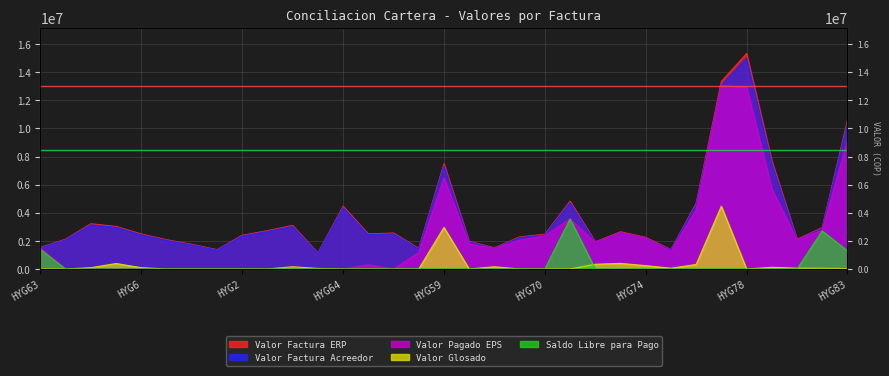

Does the chart have visible grid lines?

Yes